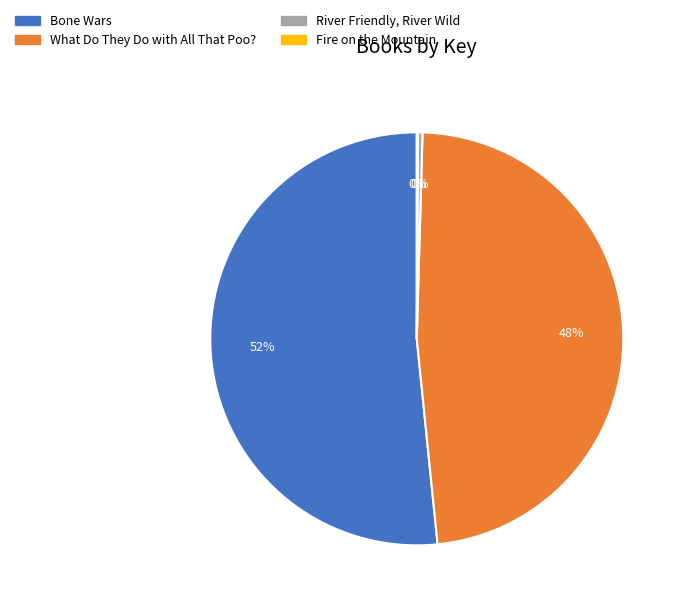

Which slice is the largest?

Bone Wars